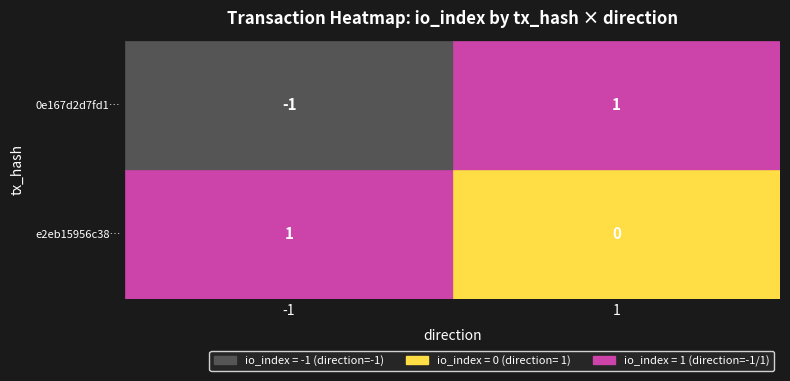

How many negative values does the 0e167d2d7fd187373e7351c847f54793cce9d88 series have?

1